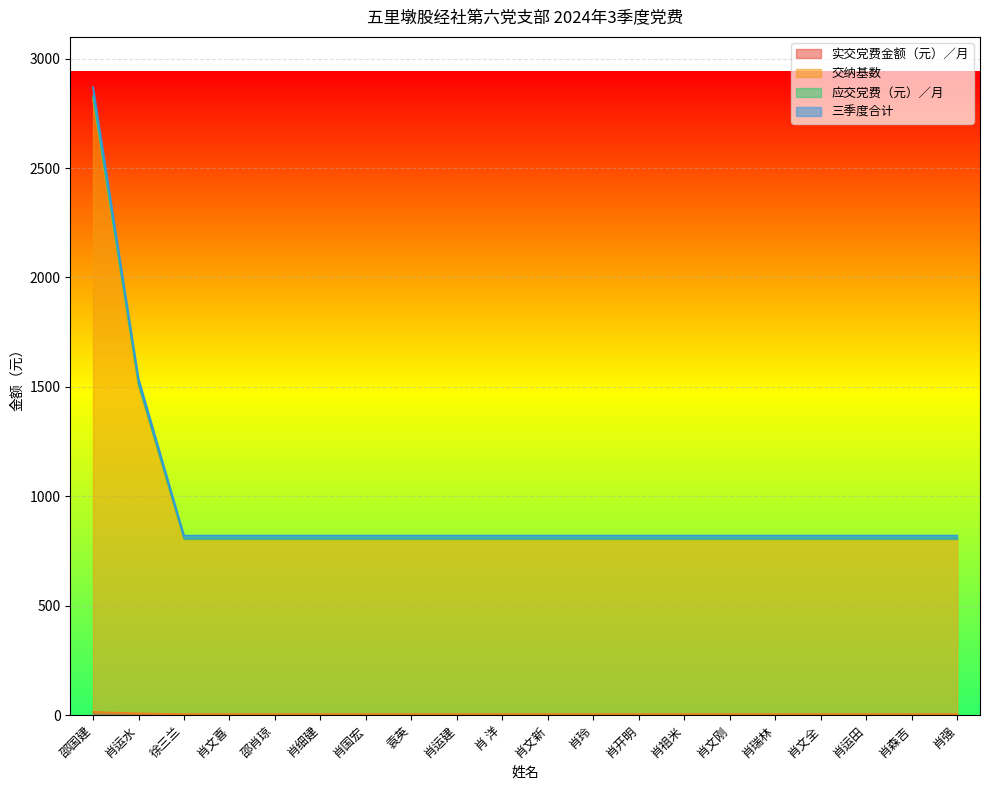

Which series has the widest spread of values?

三季度合计